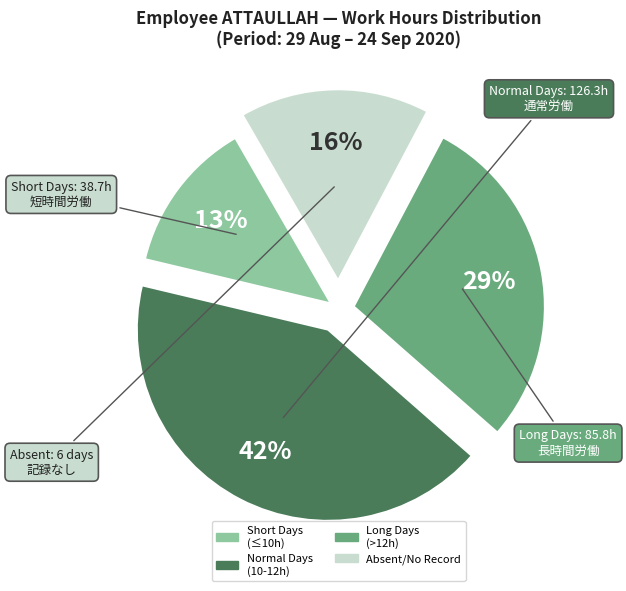

Does any single category account for the majority?

No